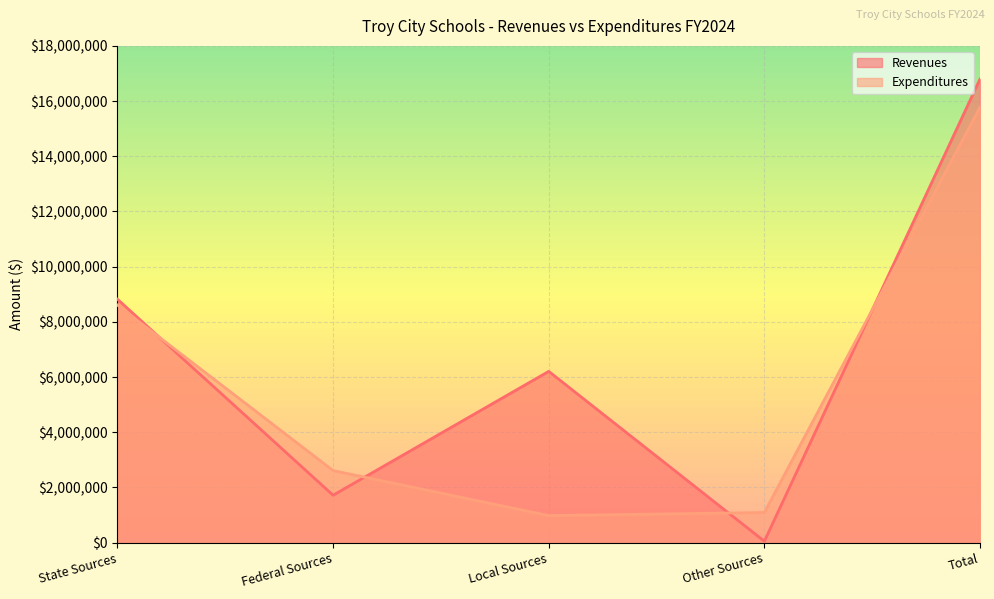

True or false: Expenditures has a value of 4347269.5 at State Sources.

False